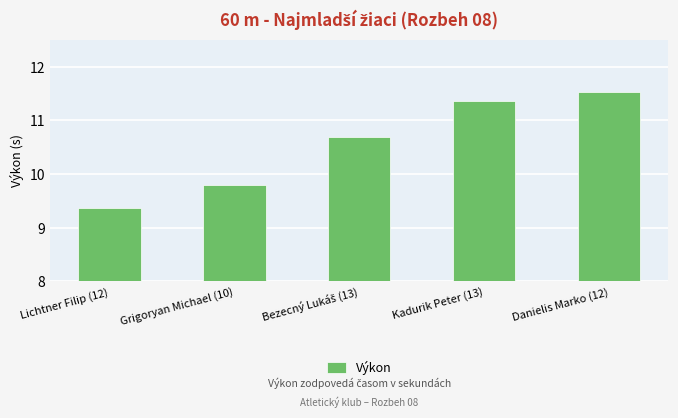

What is the ratio of the value at Danielis Marko (12) to the value at Kadurik Peter (13)?

1.0